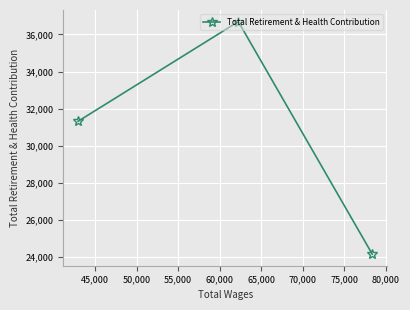

What is the greatest value displayed?

36692